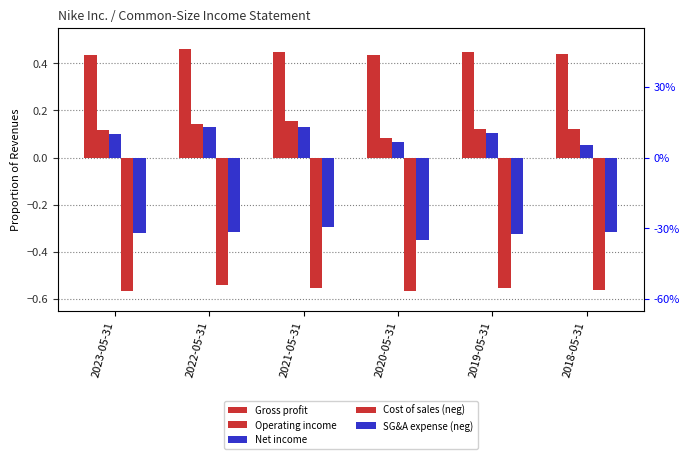

True or false: Gross profit has a value of 0.8 at 2019-05-31.

False